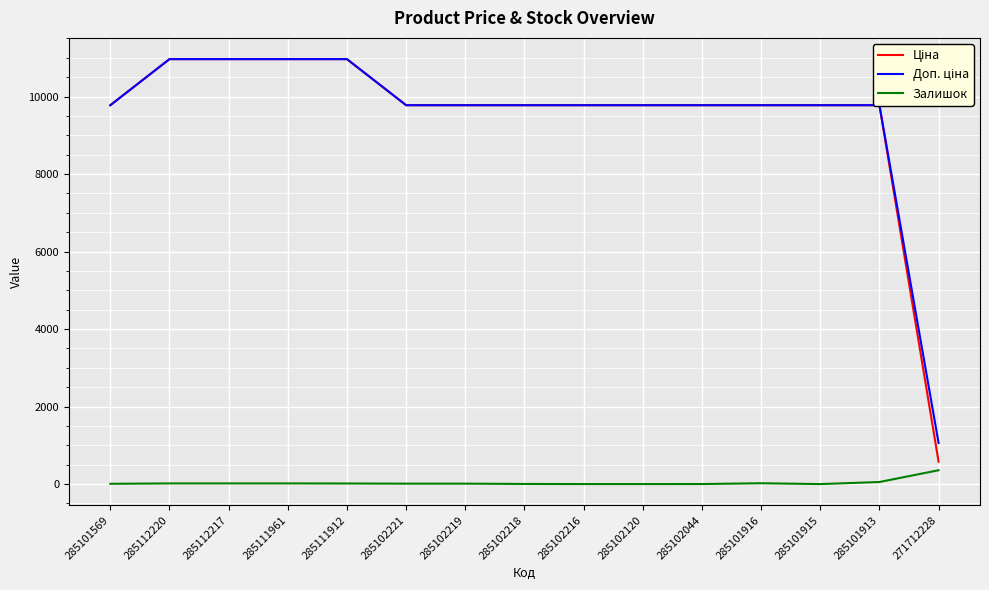

True or false: Доп. ціна and Ціна intersect in this chart.

False